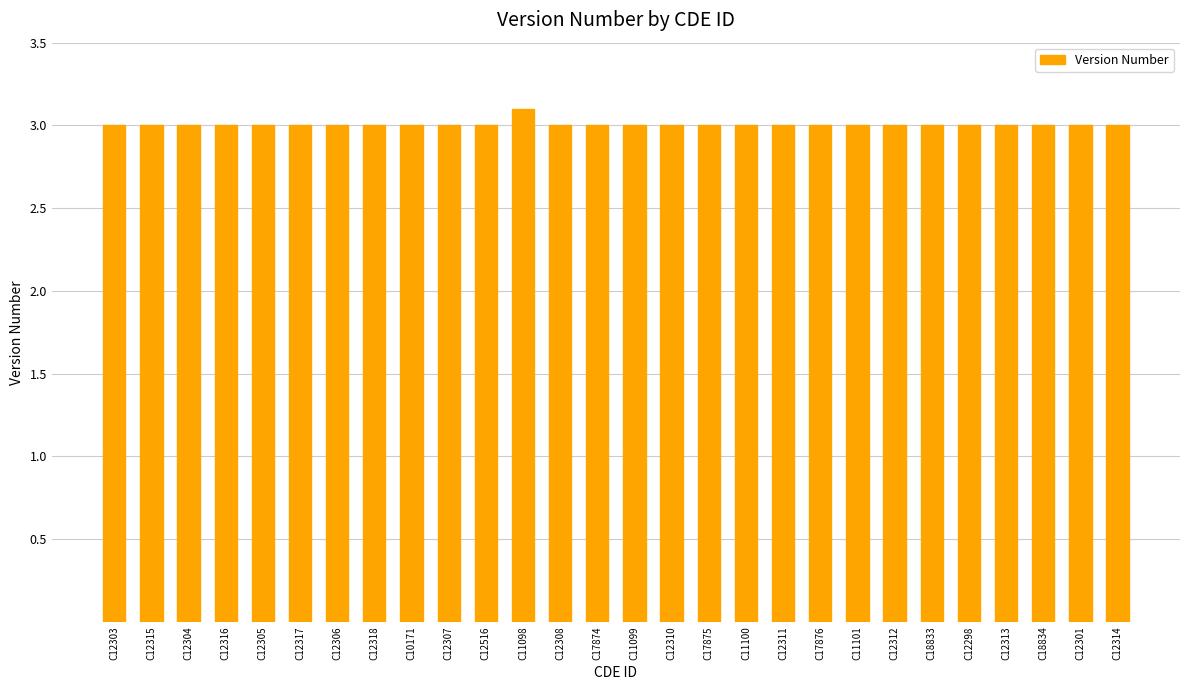

True or false: the data shows 0.6 at C12516.

False